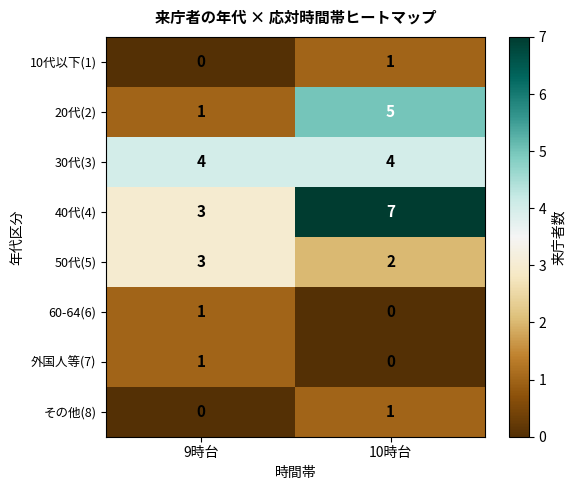

What is the sum of all 20代(2) values?

6